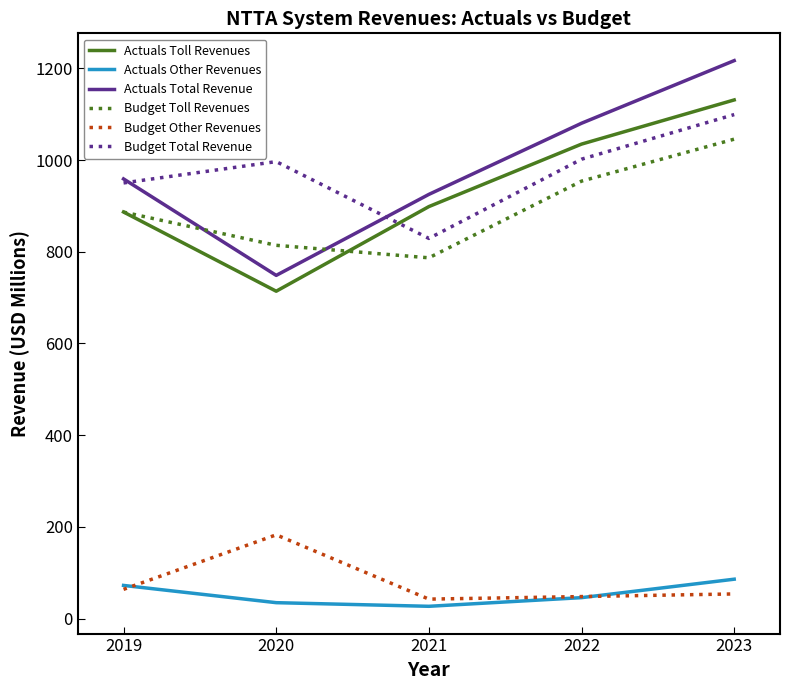

What is the difference between the maximum and second lowest values in the Budget Toll Revenues series?

231.6